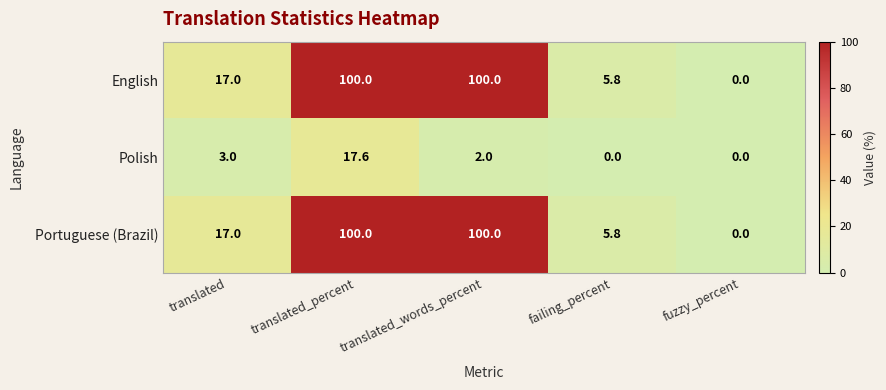

What is the difference between the Portuguese (Brazil) values at failing_percent and translated_words_percent?

94.2